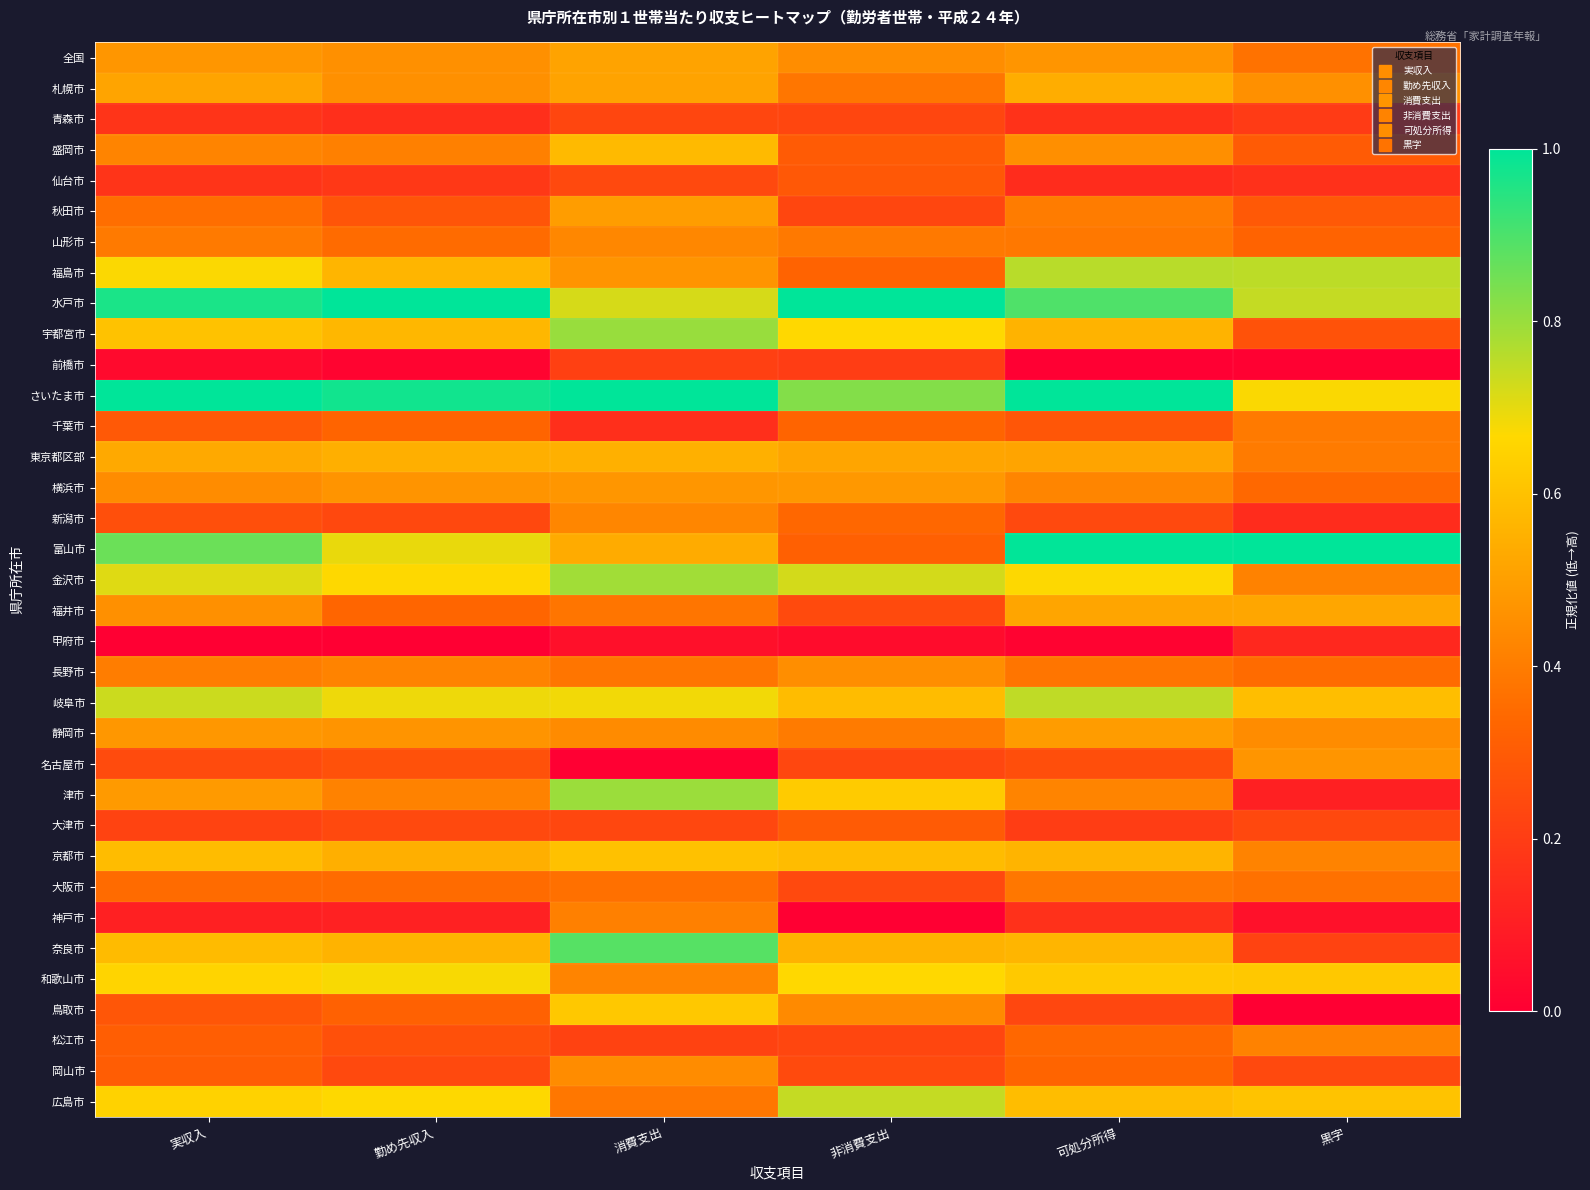

Reading left to right, what are all the values shown in this chart?

全国: 実収入=0.5	勤め先収入=0.5	消費支出=0.5	非消費支出=0.4	可処分所得=0.5	黒字=0.4
札幌市: 実収入=0.5	勤め先収入=0.5	消費支出=0.5	非消費支出=0.4	可処分所得=0.5	黒字=0.5
青森市: 実収入=0.2	勤め先収入=0.2	消費支出=0.2	非消費支出=0.2	可処分所得=0.2	黒字=0.2
盛岡市: 実収入=0.4	勤め先収入=0.4	消費支出=0.6	非消費支出=0.3	可処分所得=0.5	黒字=0.3
仙台市: 実収入=0.2	勤め先収入=0.2	消費支出=0.2	非消費支出=0.3	可処分所得=0.1	黒字=0.2
秋田市: 実収入=0.4	勤め先収入=0.3	消費支出=0.5	非消費支出=0.2	可処分所得=0.4	黒字=0.3
山形市: 実収入=0.4	勤め先収入=0.3	消費支出=0.4	非消費支出=0.4	可処分所得=0.4	黒字=0.3
福島市: 実収入=0.7	勤め先収入=0.6	消費支出=0.5	非消費支出=0.3	可処分所得=0.8	黒字=0.8
水戸市: 実収入=1.0	勤め先収入=1.0	消費支出=0.7	非消費支出=1.0	可処分所得=0.9	黒字=0.7
宇都宮市: 実収入=0.6	勤め先収入=0.6	消費支出=0.8	非消費支出=0.7	可処分所得=0.6	黒字=0.3
前橋市: 実収入=0.0	勤め先収入=0.0	消費支出=0.2	非消費支出=0.2	可処分所得=0.0	黒字=0.0
さいたま市: 実収入=1.0	勤め先収入=1.0	消費支出=1.0	非消費支出=0.8	可処分所得=1.0	黒字=0.7
千葉市: 実収入=0.3	勤め先収入=0.3	消費支出=0.2	非消費支出=0.3	可処分所得=0.3	黒字=0.4
東京都区部: 実収入=0.5	勤め先収入=0.5	消費支出=0.5	非消費支出=0.5	可処分所得=0.5	黒字=0.4
横浜市: 実収入=0.4	勤め先収入=0.5	消費支出=0.5	非消費支出=0.5	可処分所得=0.4	黒字=0.3
新潟市: 実収入=0.3	勤め先収入=0.2	消費支出=0.4	非消費支出=0.3	可処分所得=0.2	黒字=0.1
富山市: 実収入=0.9	勤め先収入=0.7	消費支出=0.5	非消費支出=0.3	可処分所得=1.0	黒字=1.0
金沢市: 実収入=0.7	勤め先収入=0.7	消費支出=0.8	非消費支出=0.7	可処分所得=0.7	黒字=0.4
福井市: 実収入=0.5	勤め先収入=0.3	消費支出=0.4	非消費支出=0.2	可処分所得=0.5	黒字=0.5
甲府市: 実収入=0.0	勤め先収入=0.0	消費支出=0.1	非消費支出=0.0	可処分所得=0.0	黒字=0.1
長野市: 実収入=0.4	勤め先収入=0.4	消費支出=0.4	非消費支出=0.4	可処分所得=0.4	黒字=0.3
岐阜市: 実収入=0.7	勤め先収入=0.7	消費支出=0.7	非消費支出=0.6	可処分所得=0.7	黒字=0.6
静岡市: 実収入=0.5	勤め先収入=0.5	消費支出=0.4	非消費支出=0.4	可処分所得=0.5	黒字=0.4
名古屋市: 実収入=0.2	勤め先収入=0.3	消費支出=0.0	非消費支出=0.2	可処分所得=0.3	黒字=0.5
津市: 実収入=0.5	勤め先収入=0.4	消費支出=0.8	非消費支出=0.6	可処分所得=0.4	黒字=0.1
大津市: 実収入=0.2	勤め先収入=0.2	消費支出=0.2	非消費支出=0.3	可処分所得=0.2	黒字=0.2
京都市: 実収入=0.6	勤め先収入=0.5	消費支出=0.6	非消費支出=0.6	可処分所得=0.6	黒字=0.4
大阪市: 実収入=0.3	勤め先収入=0.3	消費支出=0.4	非消費支出=0.2	可処分所得=0.4	黒字=0.4
神戸市: 実収入=0.1	勤め先収入=0.1	消費支出=0.4	非消費支出=0.0	可処分所得=0.2	黒字=0.1
奈良市: 実収入=0.6	勤め先収入=0.6	消費支出=0.9	非消費支出=0.6	可処分所得=0.6	黒字=0.2
和歌山市: 実収入=0.7	勤め先収入=0.7	消費支出=0.4	非消費支出=0.7	可処分所得=0.6	黒字=0.6
鳥取市: 実収入=0.3	勤め先収入=0.3	消費支出=0.6	非消費支出=0.4	可処分所得=0.2	黒字=0.0
松江市: 実収入=0.3	勤め先収入=0.3	消費支出=0.2	非消費支出=0.2	可処分所得=0.3	黒字=0.4
岡山市: 実収入=0.3	勤め先収入=0.2	消費支出=0.4	非消費支出=0.2	可処分所得=0.3	黒字=0.2
広島市: 実収入=0.6	勤め先収入=0.7	消費支出=0.4	非消費支出=0.7	可処分所得=0.6	黒字=0.6